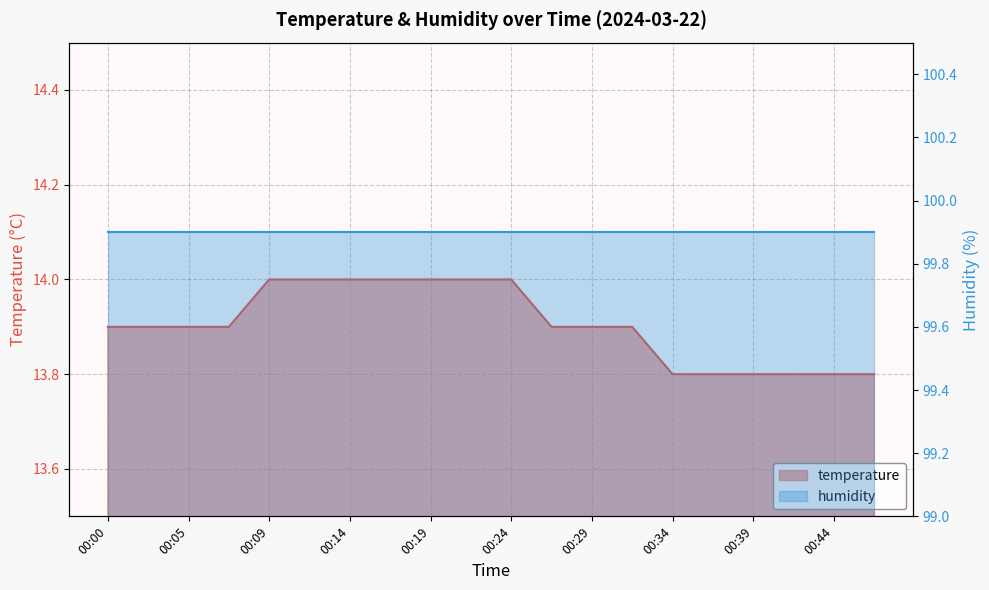

List the labels in order of value, largest first.

00:09, 00:12, 00:14, 00:17, 00:19, 00:22, 00:24, 00:00, 00:02, 00:05, 00:07, 00:27, 00:29, 00:31, 00:34, 00:36, 00:39, 00:41, 00:44, 00:46